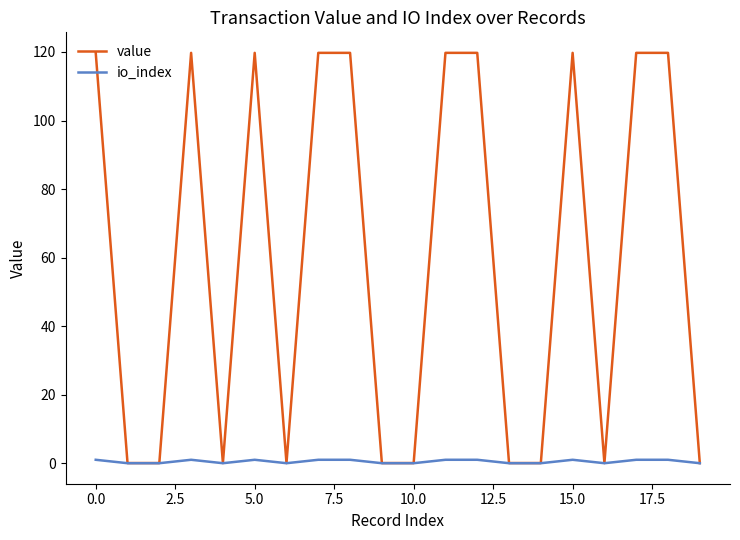

At how many categories does at least one series exceed 86?

10